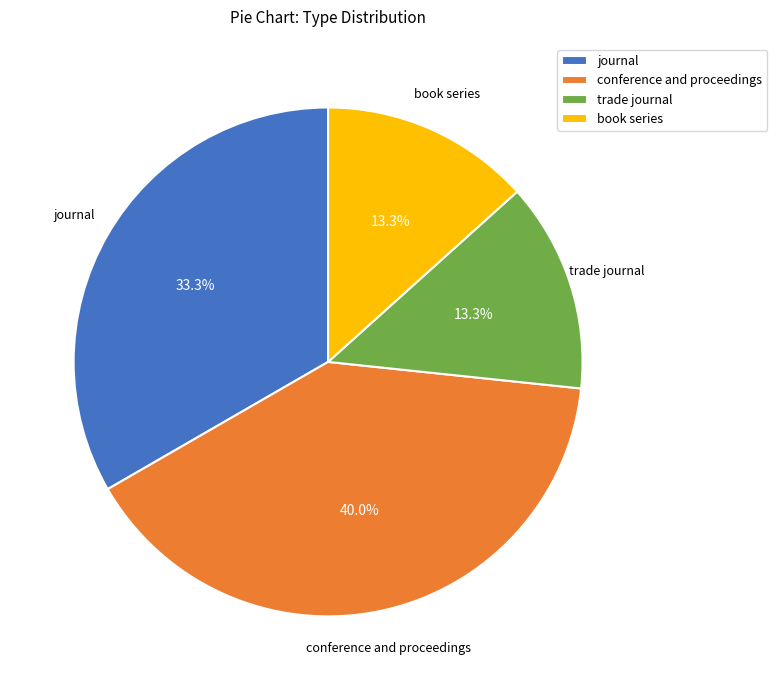

What percentage is NOT represented by conference and proceedings?

60.0%